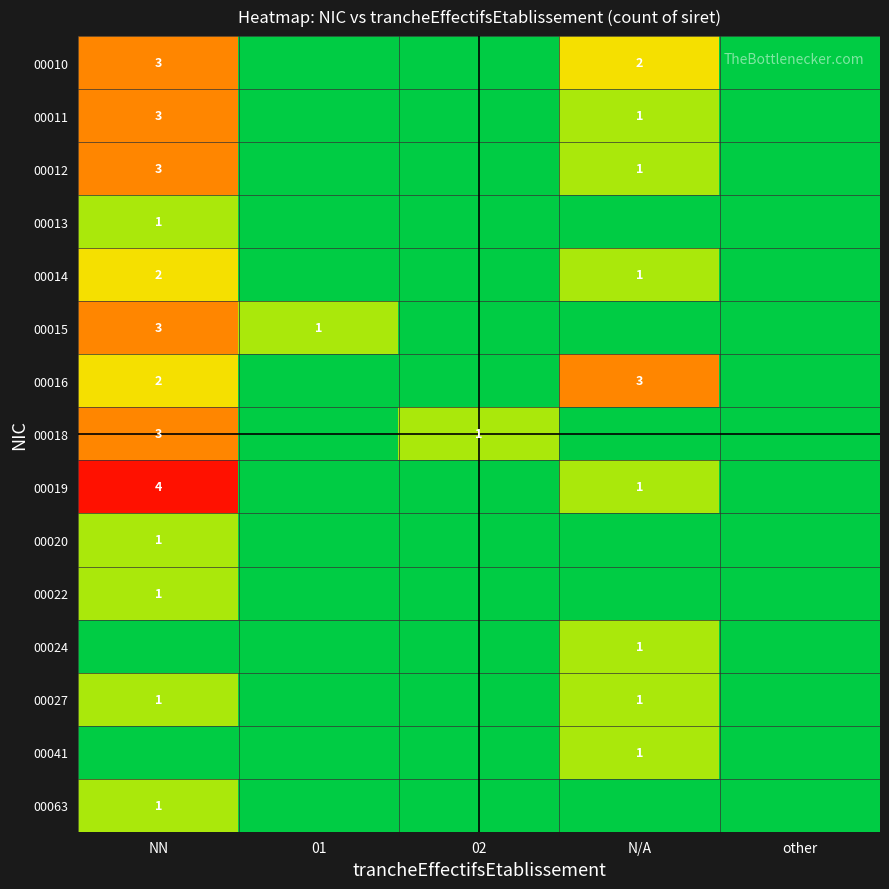

Is it true that 00022 equals 2 at NN?

False